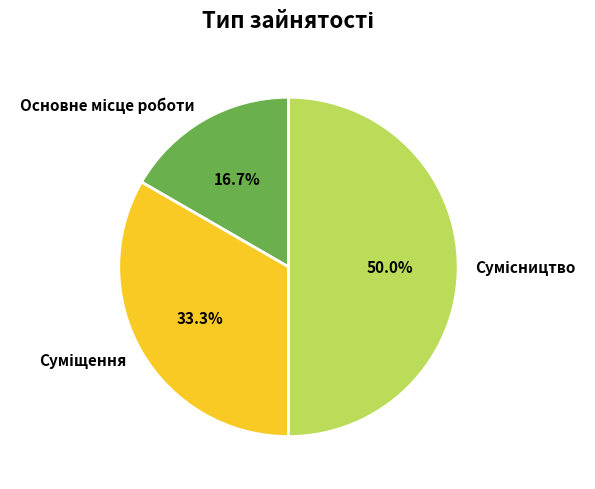

How many slices are in this pie chart?

3